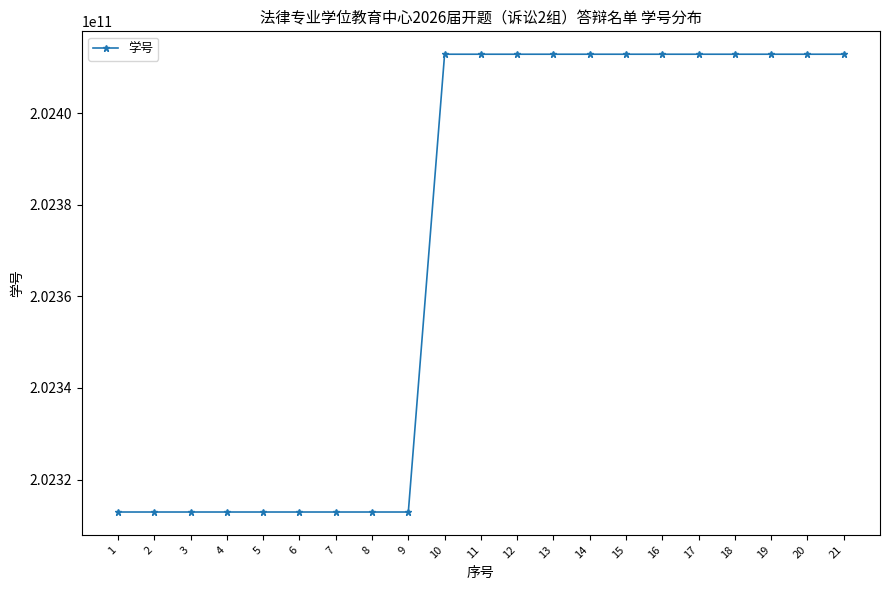

True or false: the data shows 202312910138 at 9.

True